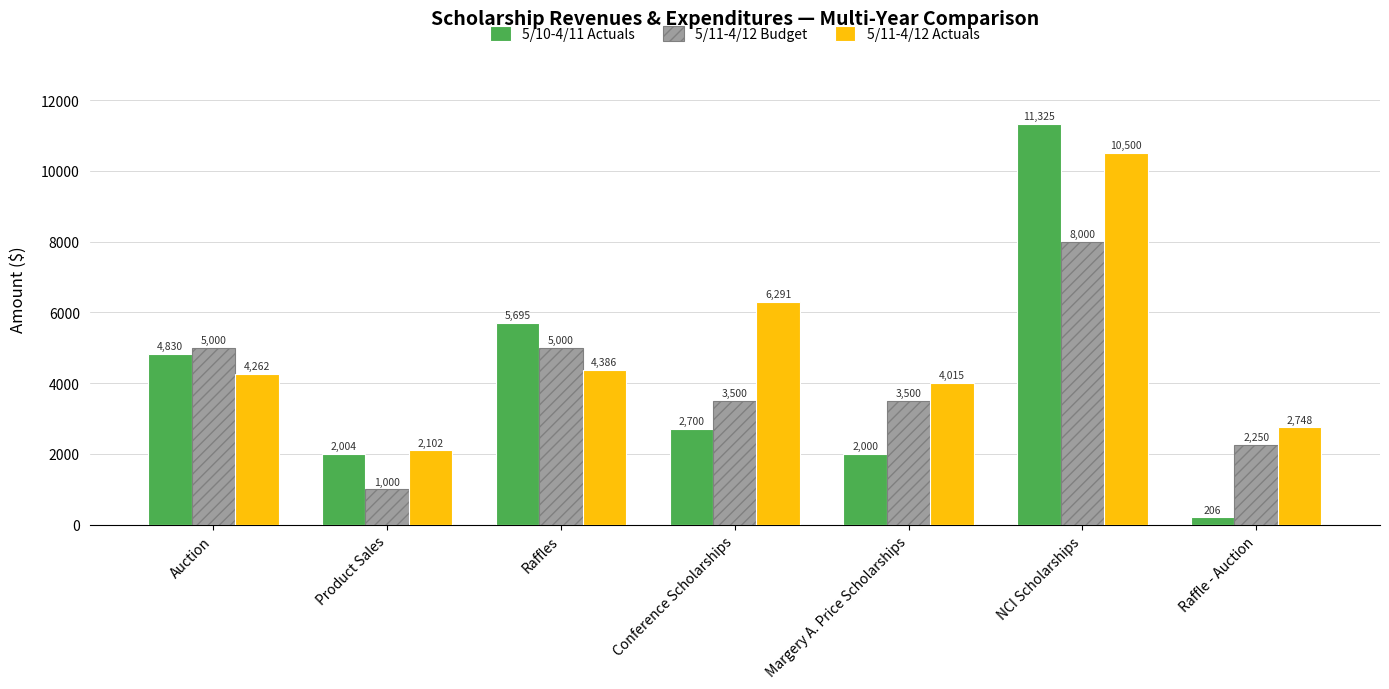

What is the value of the 5/10-4/11 Actuals bar at the 2nd from the left?

2004.0